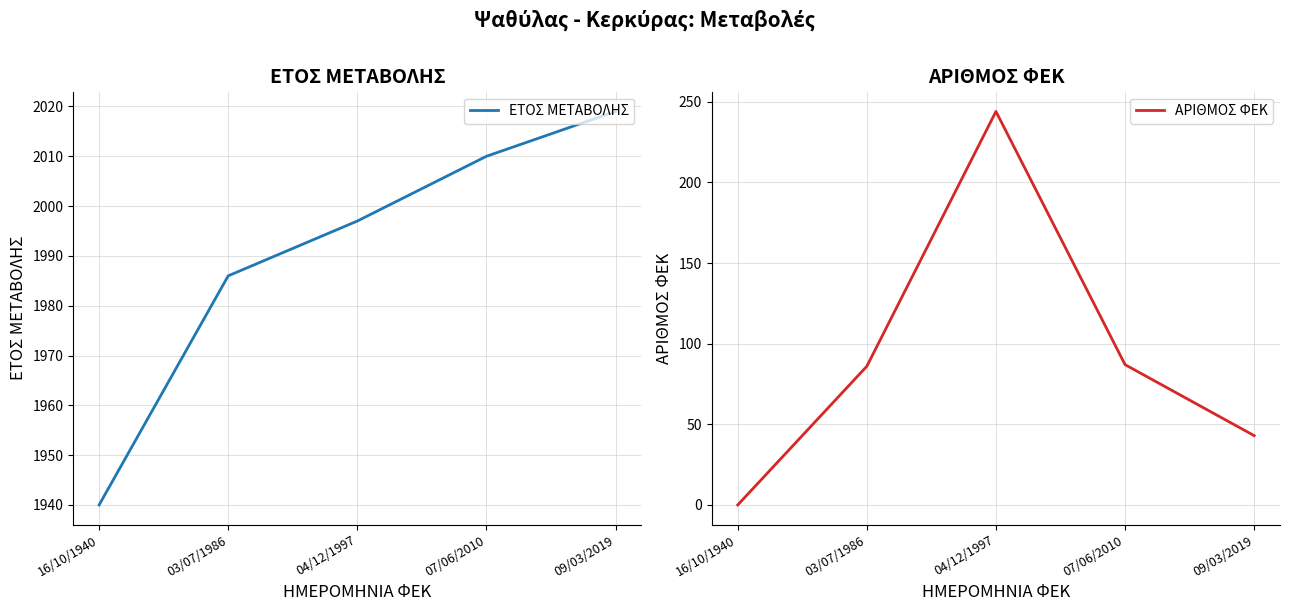

Does the chart have visible grid lines?

Yes